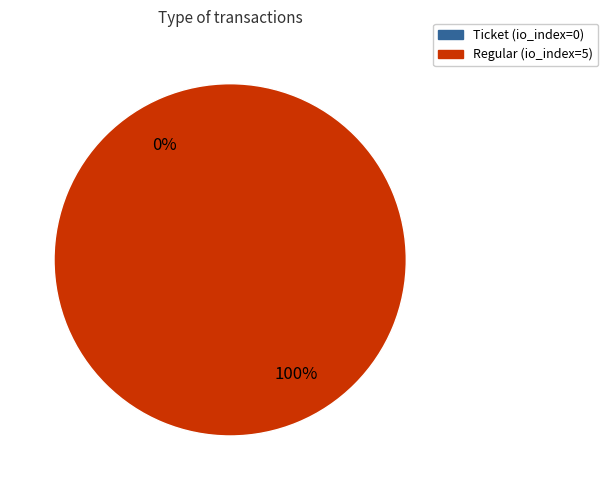

Is the sum of Ticket and Regular greater than half?

Yes